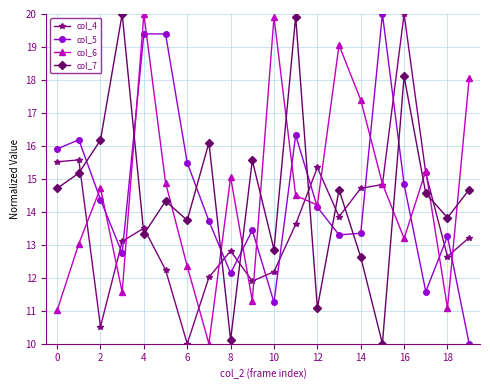

How many values in the col_7 series are below 14?

8